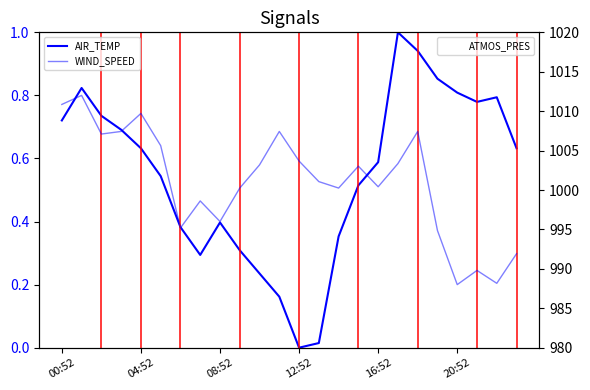

Is it true that ATMOS_PRES equals 352.6 at 15?

False